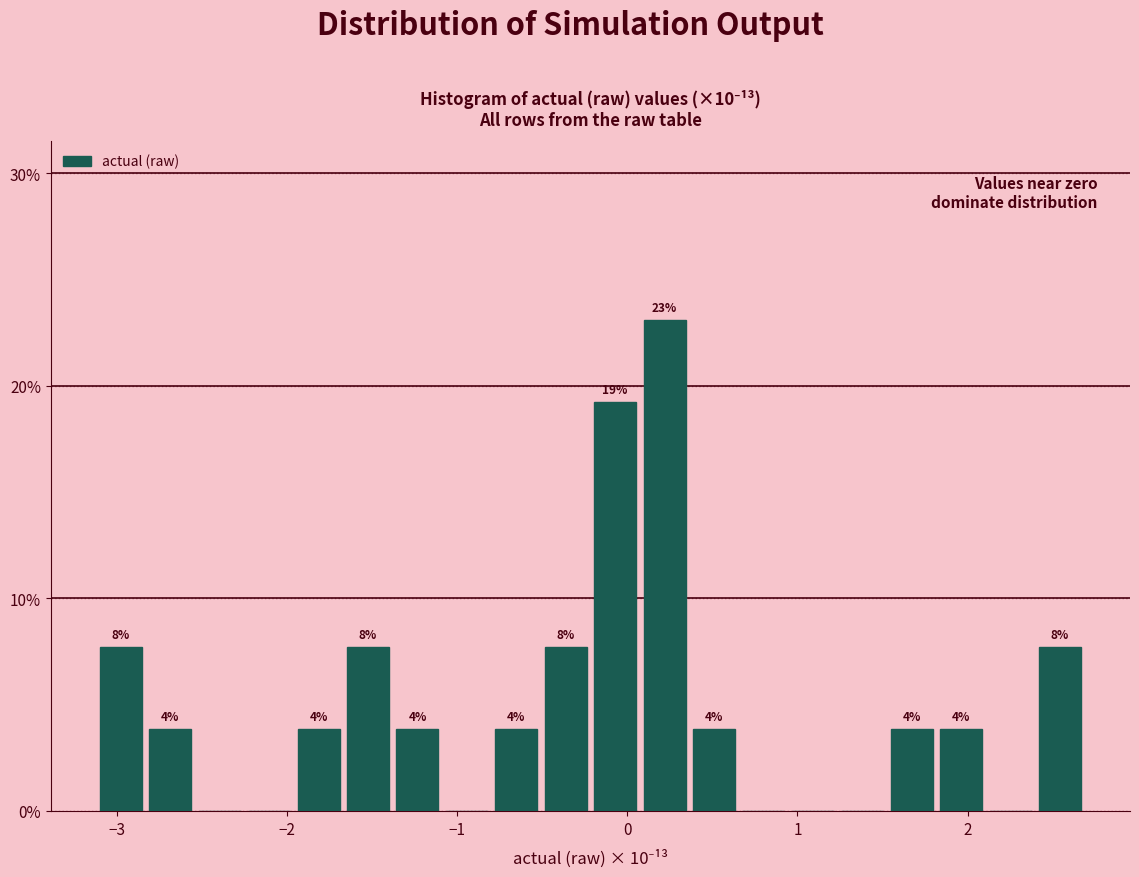

Read against the x-axis, roughly where is the centre of the tallest bar?

0.2